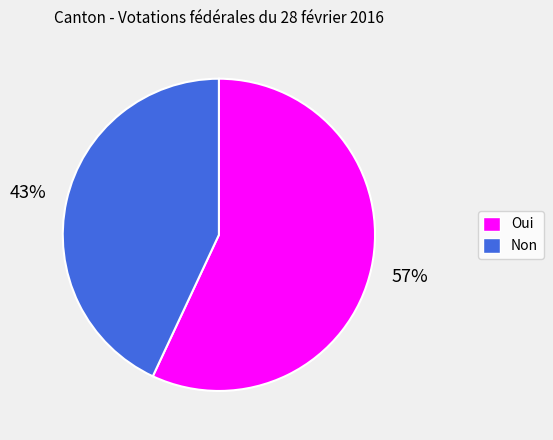

To the nearest percent, what is the difference between the largest and smallest slice percentages?

14%